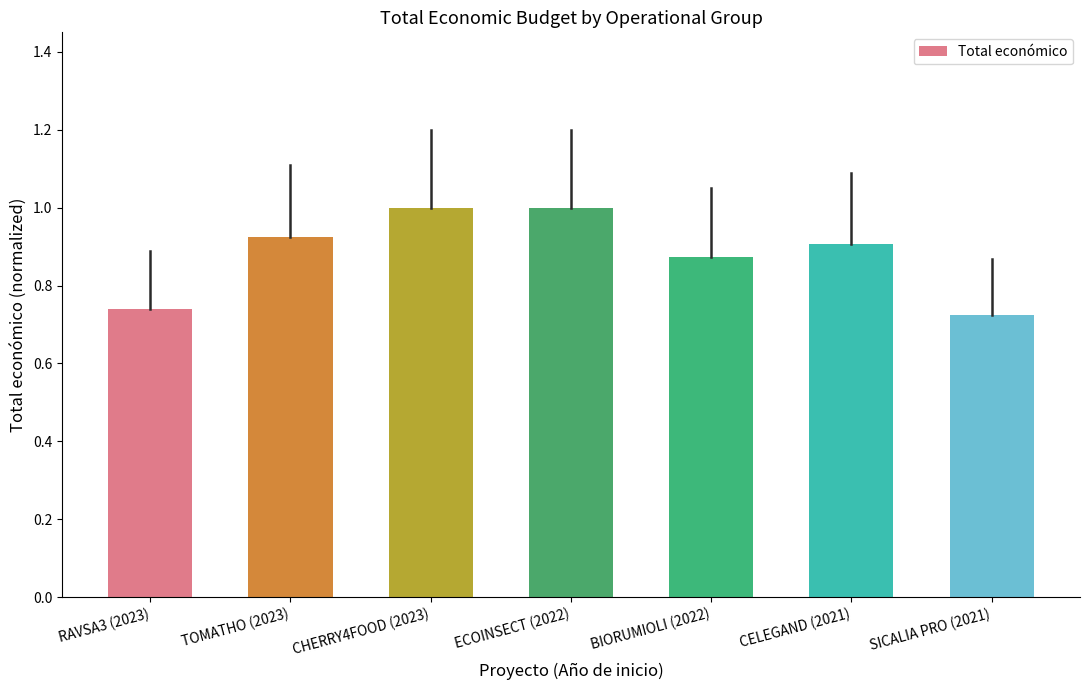

What is the label of the 1st bar from the right?

SICALIA PRO (2021)